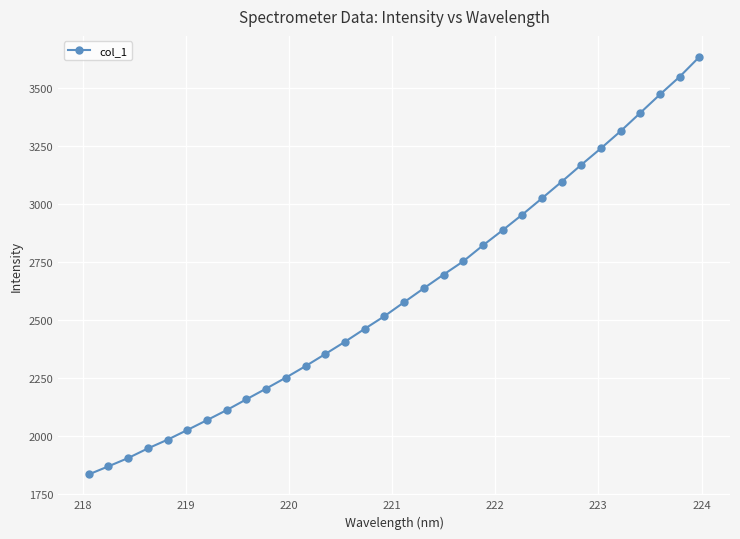

What is the average value?

2614.1